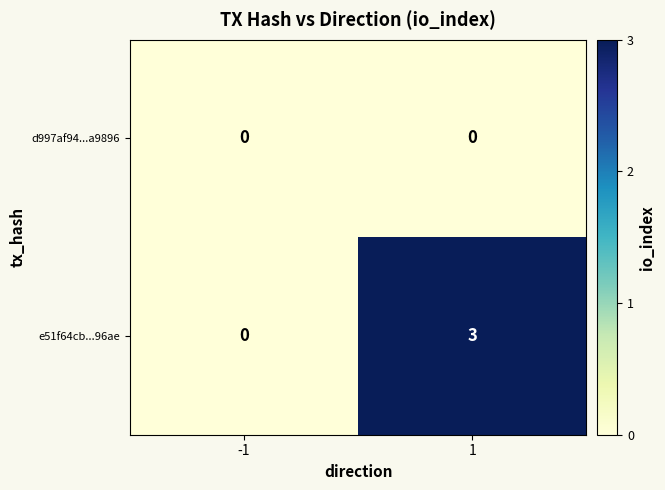

How many values in the e51f64cb...96ae series are below 3?

1